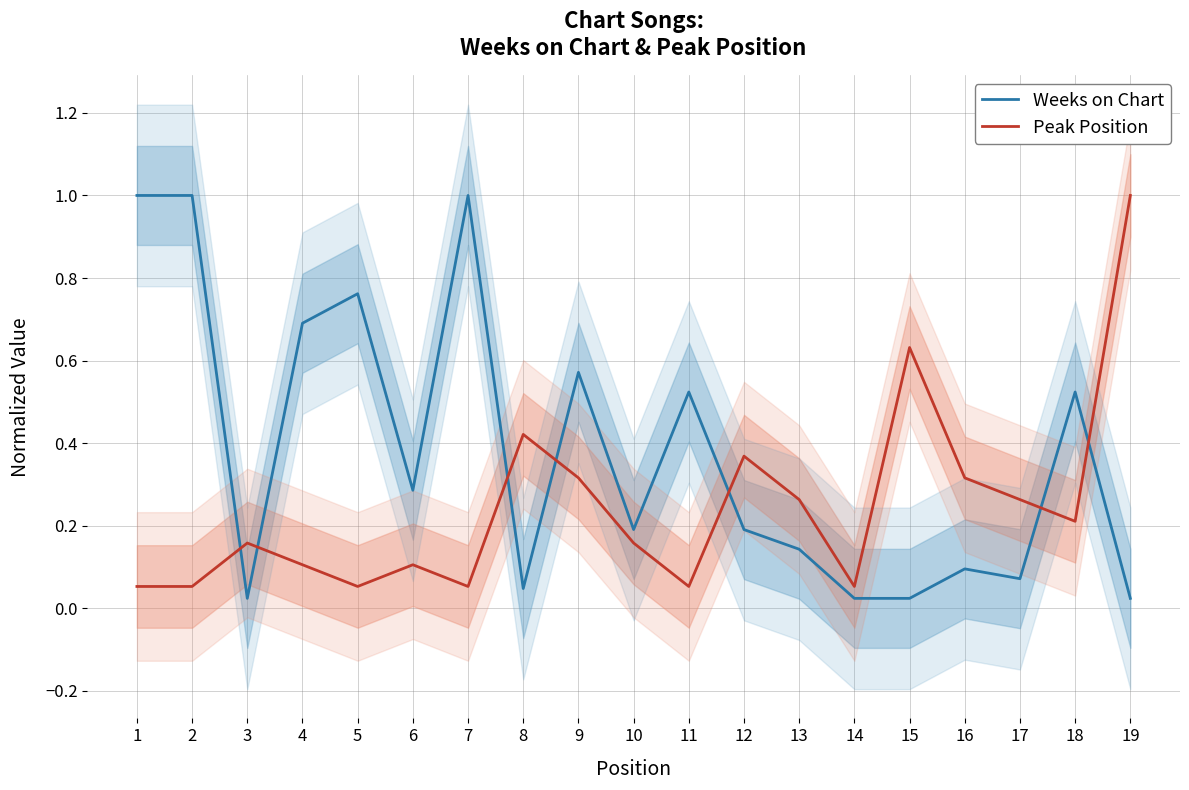

What is the sum of the Weeks on Chart values at 12 and 3?

0.2